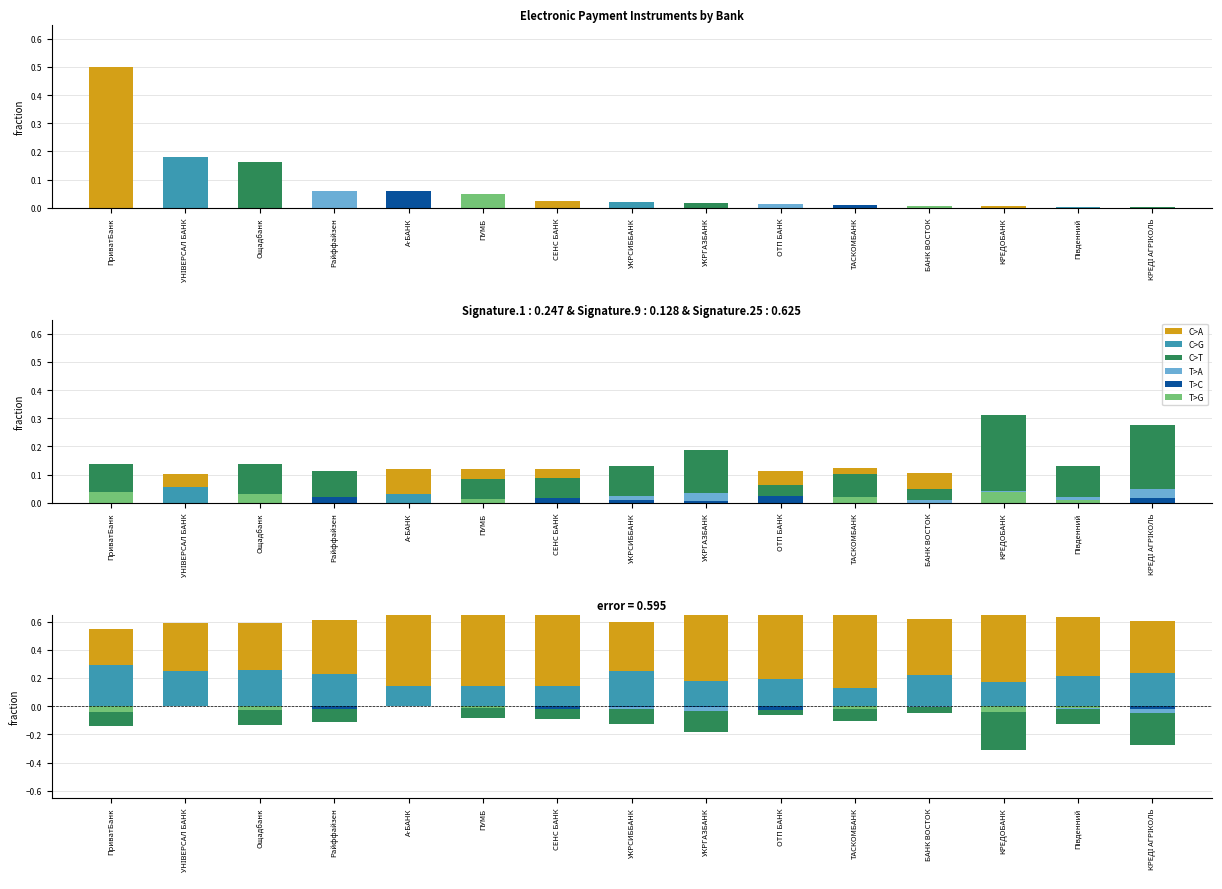

Which series has the largest total across all categories?

C>A